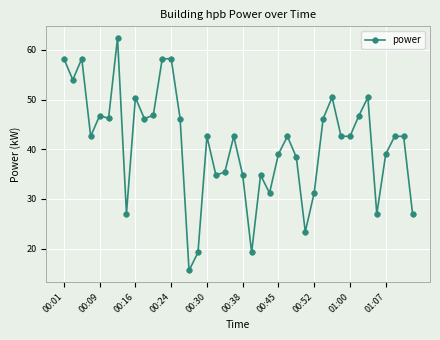

How many values are below 42?

16